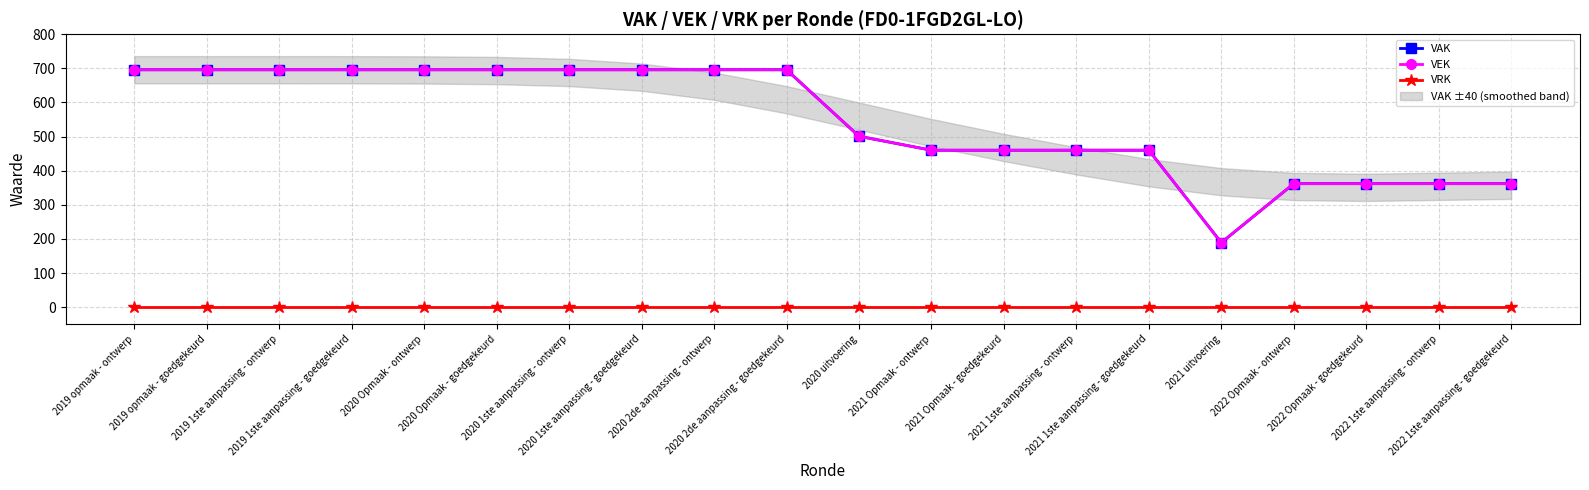

Where is VEK nearest to the value 442?

2021 Opmaak - ontwerp